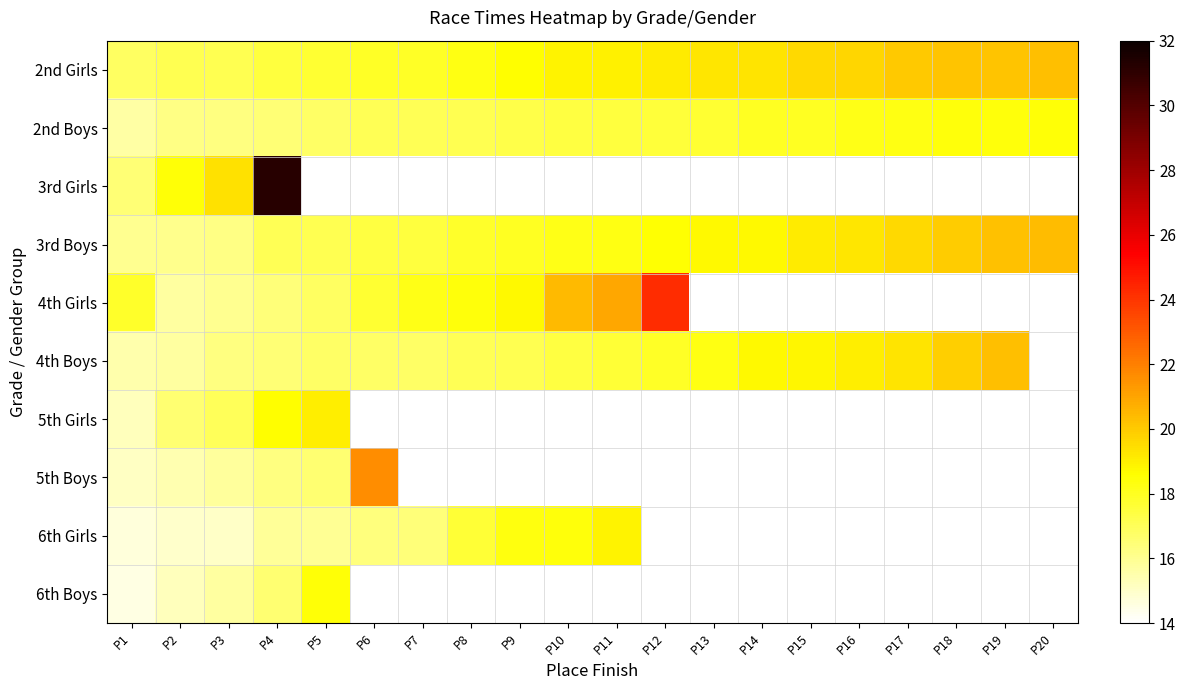

How many values in the 2nd Boys series exceed 17?

15